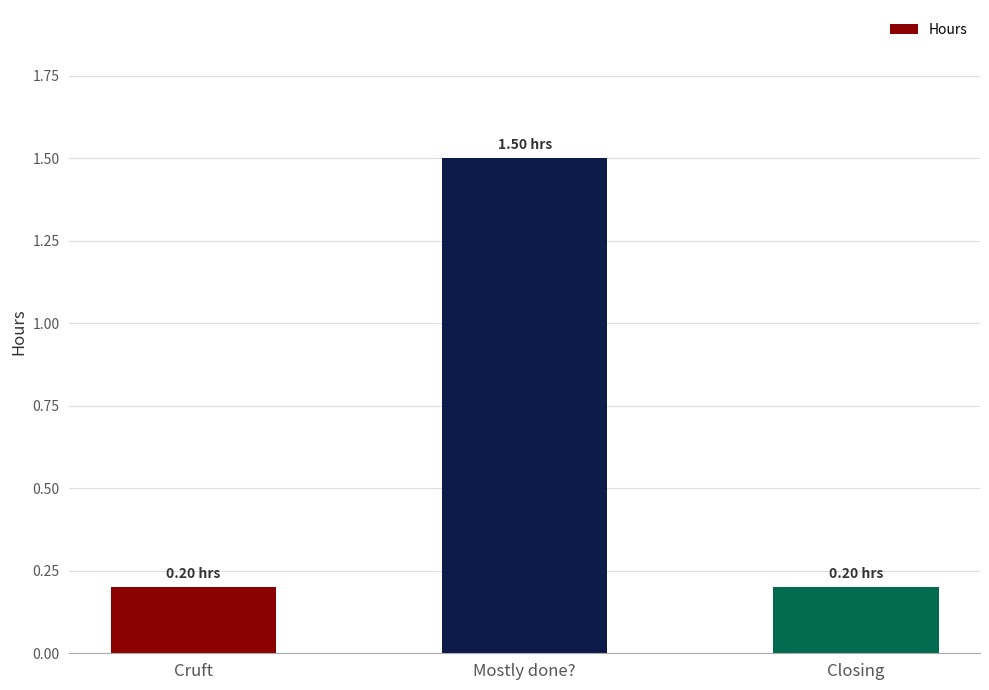

What is the value of the 1st bar from the left?

0.2